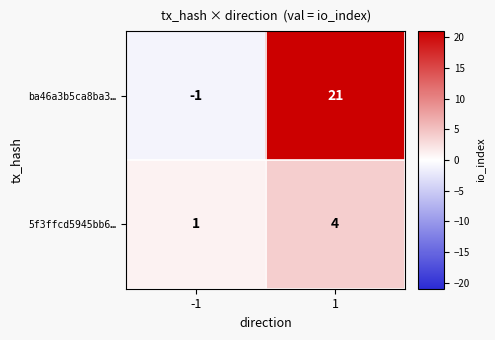

What is the sum of all 5f3ffcd5945bb6… values?

5